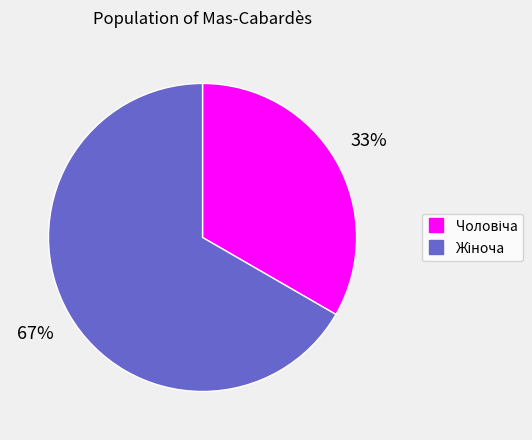

To the nearest percent, what is the average slice percentage?

50%